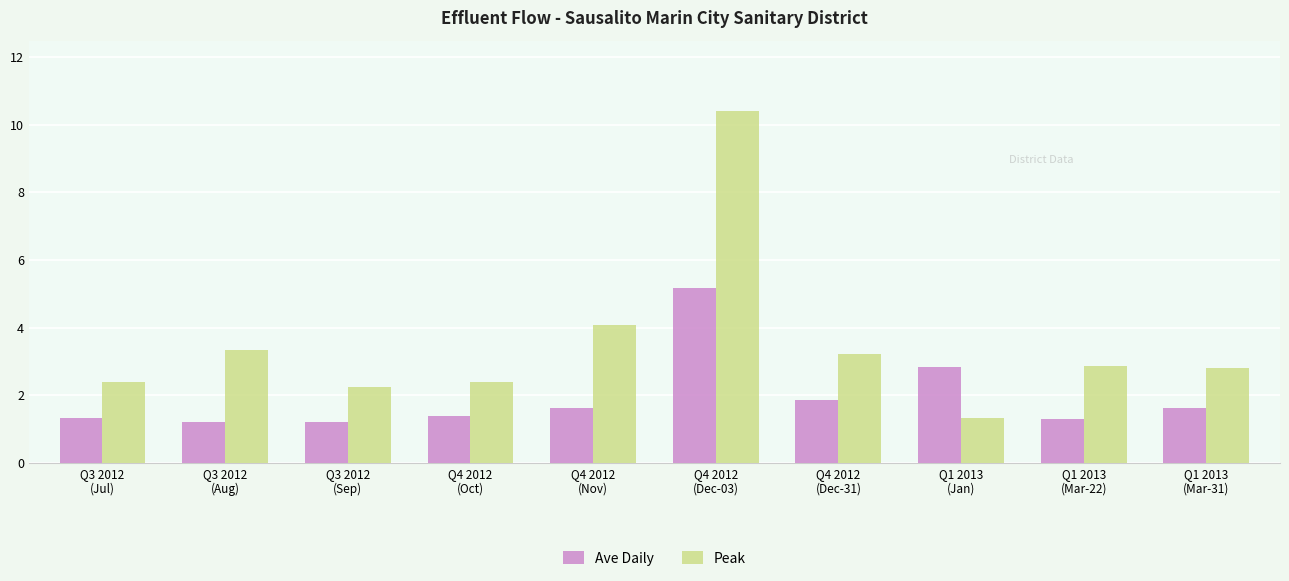

How many groups of bars are there?

10